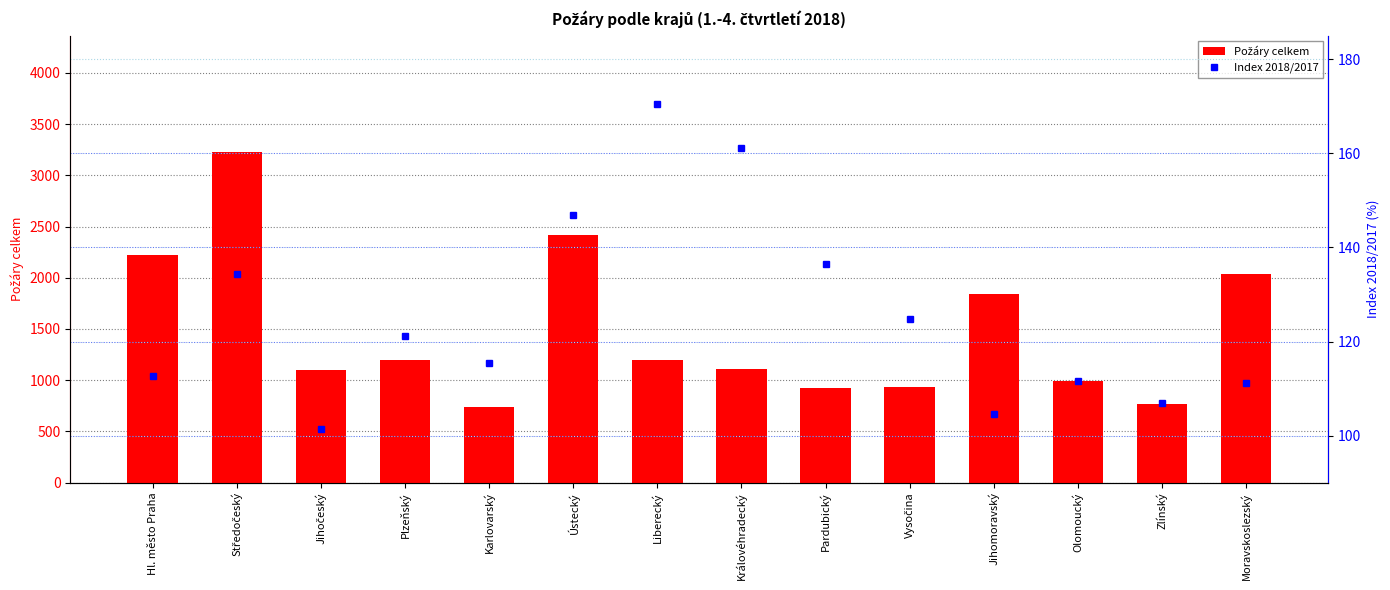

What is the sum of the Index 2018/2017 values at Karlovarský and Ústecký?

262.4